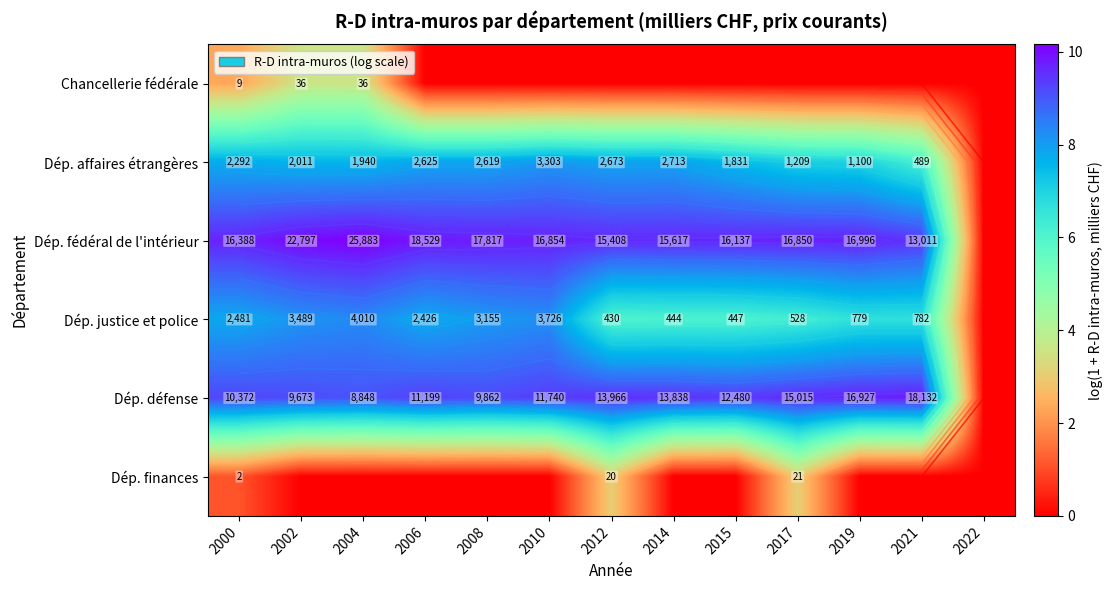

What is the difference between the highest and lowest values at 2006?

9.8